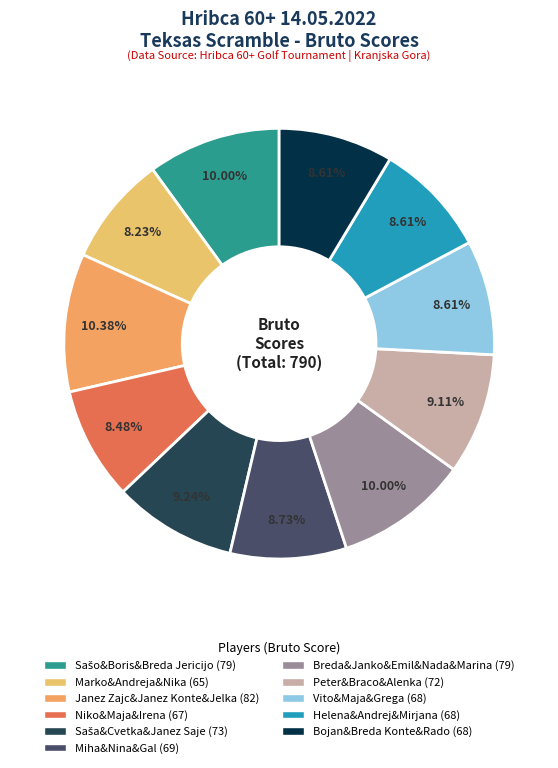

How many slices are in this pie chart?

11